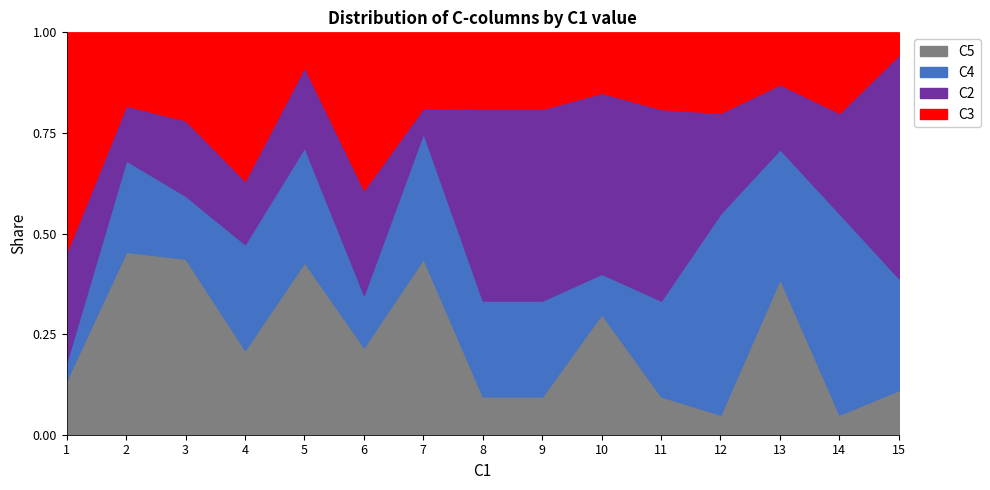

The value of C4 at 15 is 5. True or false?

True